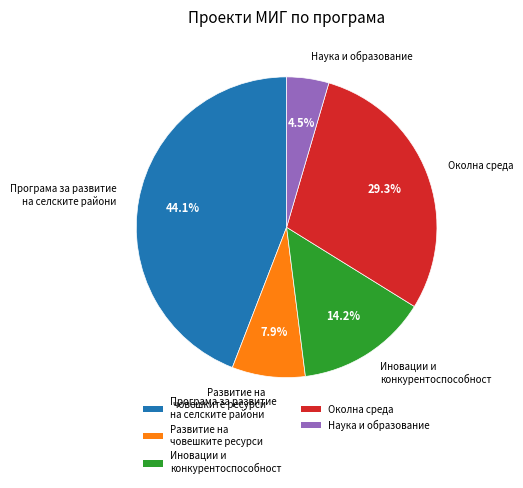

Between Околна среда and Наука и образование, which is larger?

Околна среда